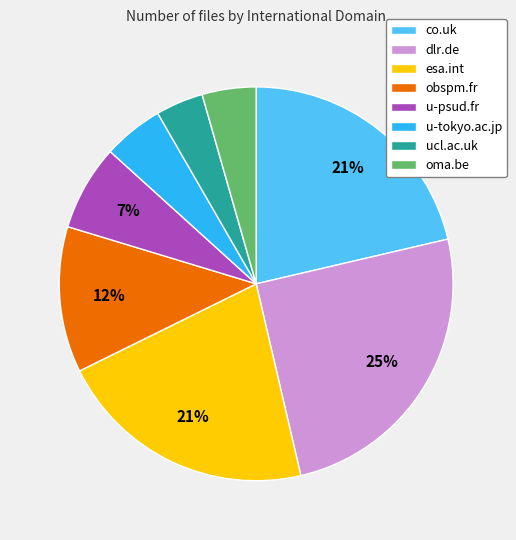

The dlr.de slice represents 25% of the pie. True or false?

True